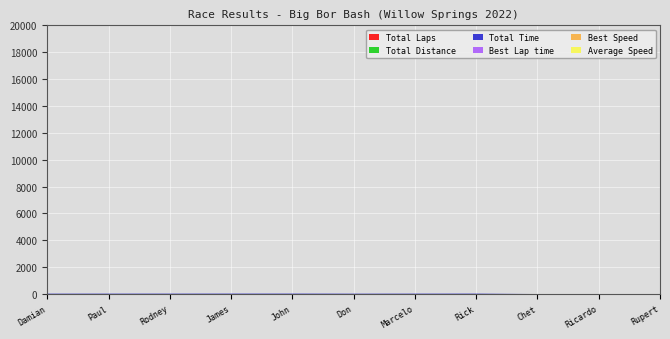

What is the sum of the Total Distance values at Rodney Grabinski and Ricardo Rodrique_Long?

52.5